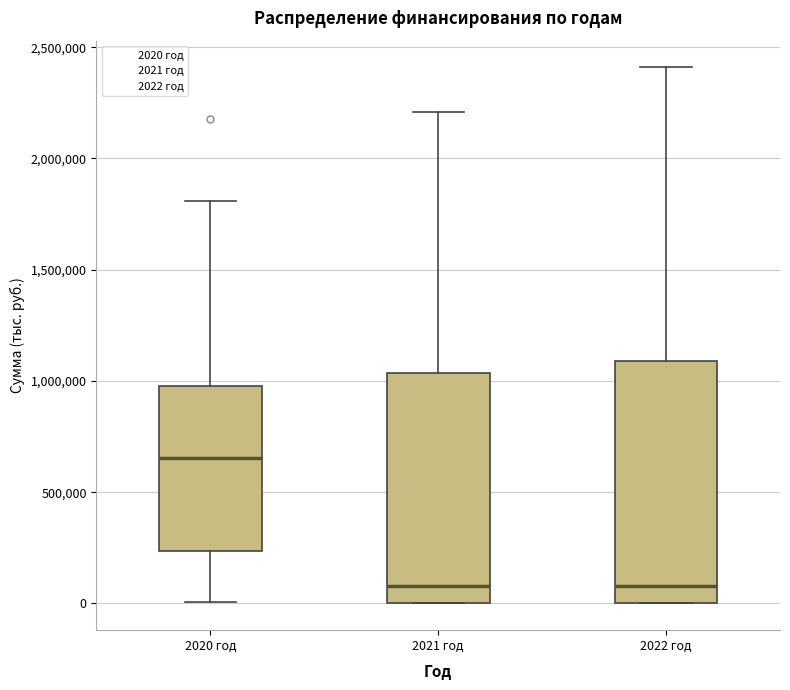

Which box has the highest median line?

2020 год